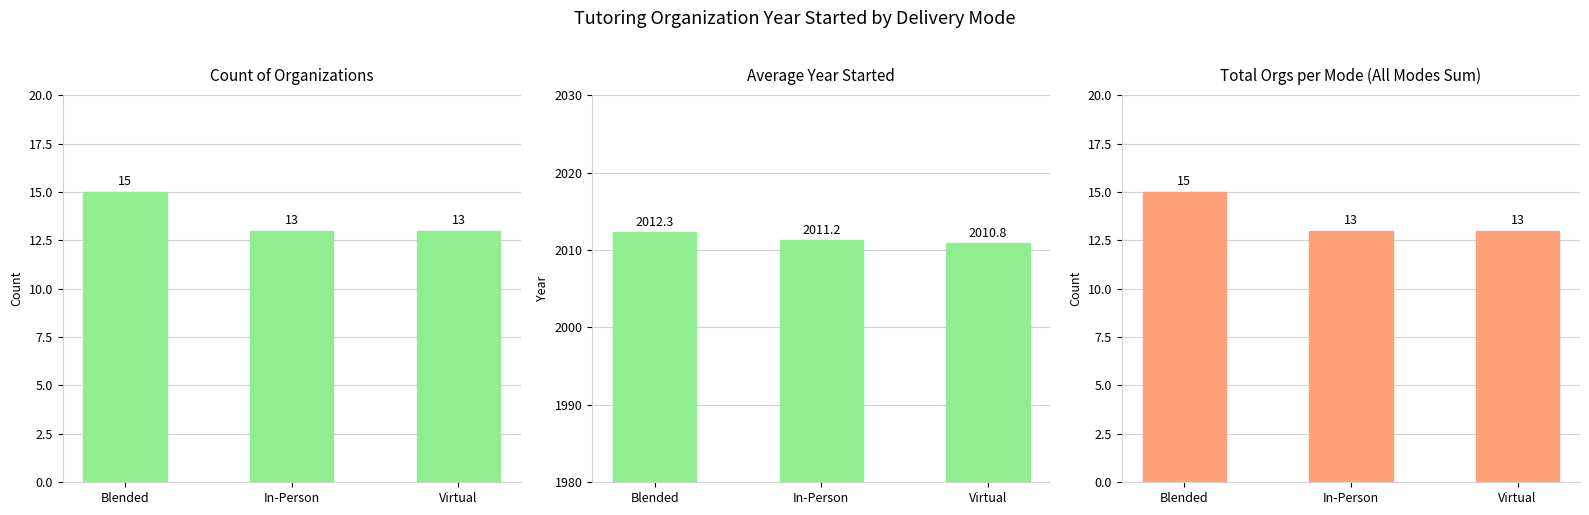

What are all the series names shown in the legend?

Count, Year